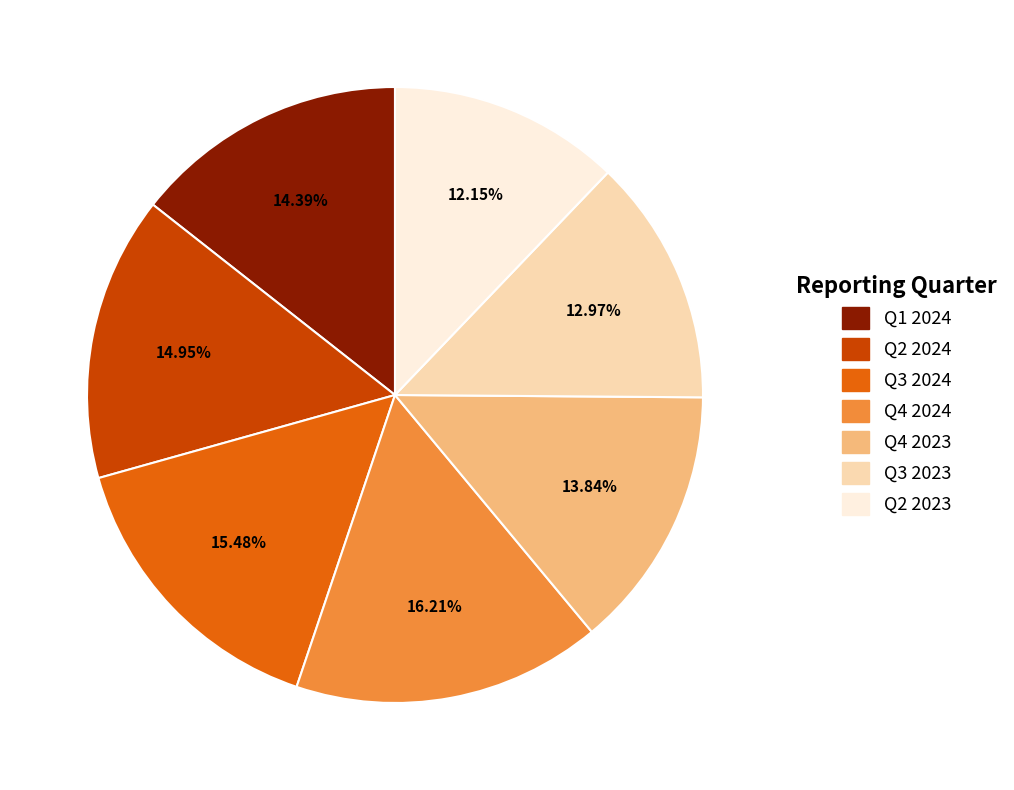

What is the ratio of the value at Q4 2023 to the value at Q3 2023?

1.1